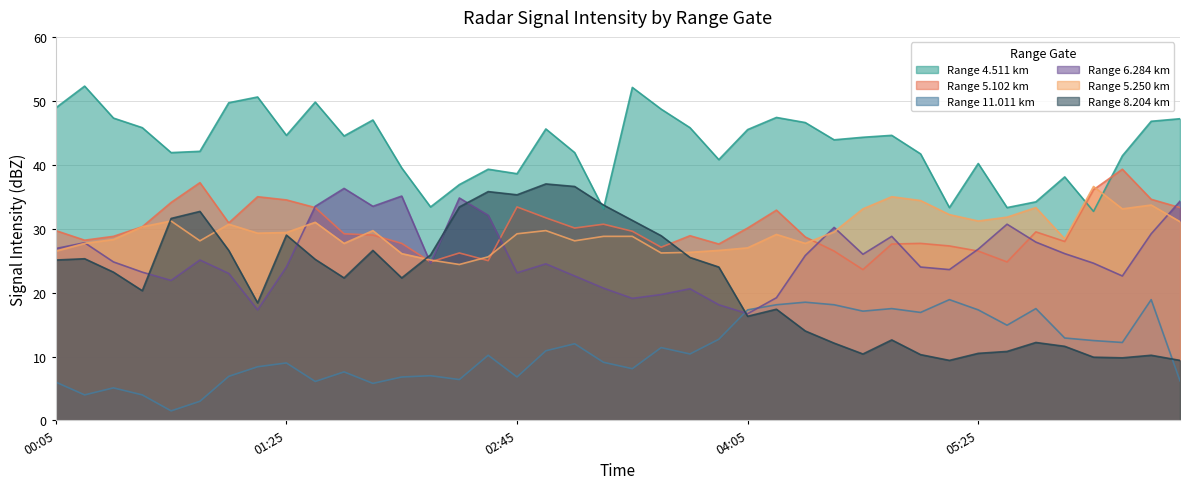

Reading left to right, extract all data points from this chart.

4.511: 48.9	52.3	47.3	45.8	41.9	42.1	49.7	50.6	44.6	49.8	44.5	47.0	39.5	33.4	36.9	39.3	38.6	45.6	41.9	33.1	52.1	48.7	45.8	40.8	45.5	47.4	46.6	43.9	44.3	44.6	41.7	33.3	40.2	33.3	34.2	38.1	32.7	41.4	46.8	47.2
5.102: 29.7	28.2	28.8	30.3	34.1	37.2	30.9	35.0	34.5	33.3	29.2	29.0	27.7	24.8	26.2	25.0	33.4	31.7	30.1	30.7	29.6	27.1	28.9	27.6	30.1	32.9	28.7	26.5	23.6	27.6	27.7	27.3	26.5	24.8	29.5	28.0	36.1	39.3	34.6	33.3
11.011: 6.0	4.0	5.1	4.0	1.5	3.0	6.9	8.4	9.0	6.1	7.6	5.8	6.8	7.0	6.4	10.2	6.8	10.9	12.0	9.1	8.1	11.4	10.4	12.7	17.3	18.1	18.5	18.1	17.1	17.5	16.9	18.9	17.3	14.9	17.5	12.9	12.5	12.2	18.9	6.2
6.284: 26.9	27.8	24.8	23.2	21.9	25.1	23.0	17.3	24.0	33.5	36.3	33.5	35.1	24.6	34.8	32.1	23.1	24.5	22.6	20.7	19.1	19.7	20.6	18.1	16.7	19.2	25.8	30.2	26.0	28.8	24.0	23.6	26.8	30.7	27.9	26.1	24.6	22.6	29.2	34.3
5.250: 26.5	27.7	28.3	30.3	31.2	28.1	30.7	29.3	29.4	31.0	27.7	29.7	26.1	25.1	24.4	25.6	29.2	29.7	28.1	28.8	28.8	26.2	26.3	26.6	27.0	29.1	27.7	29.5	33.1	35.0	34.4	32.2	31.2	31.8	33.3	28.4	36.6	33.1	33.7	31.1
8.204: 25.1	25.3	23.2	20.3	31.6	32.7	26.6	18.4	29.0	25.2	22.3	26.6	22.3	25.9	33.4	35.8	35.3	37.0	36.6	33.7	31.3	28.9	25.5	24.0	16.3	17.4	14.0	12.1	10.4	12.6	10.3	9.4	10.5	10.8	12.2	11.6	9.9	9.8	10.2	9.4